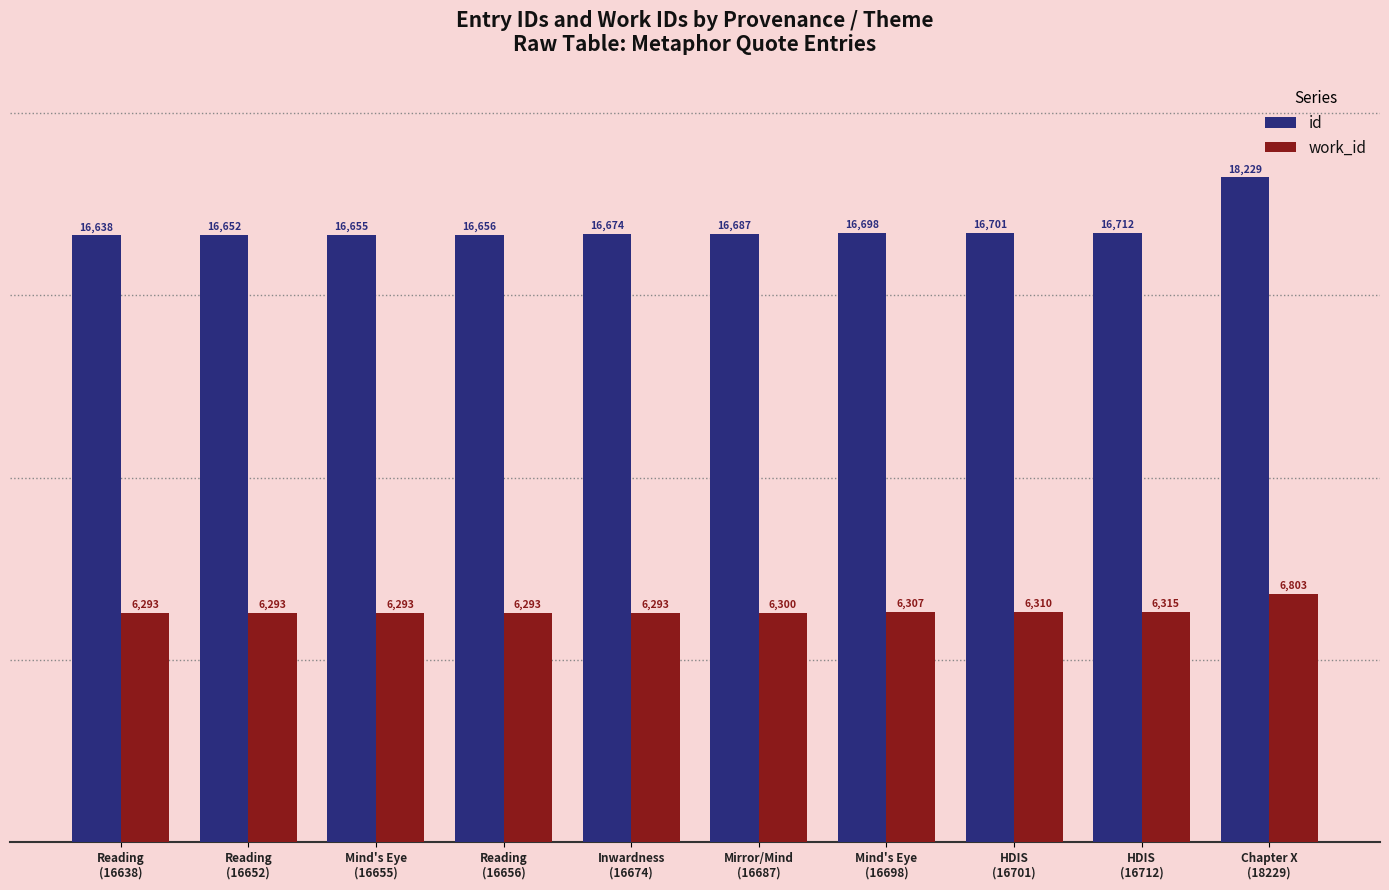

How many series are shown in this chart?

2